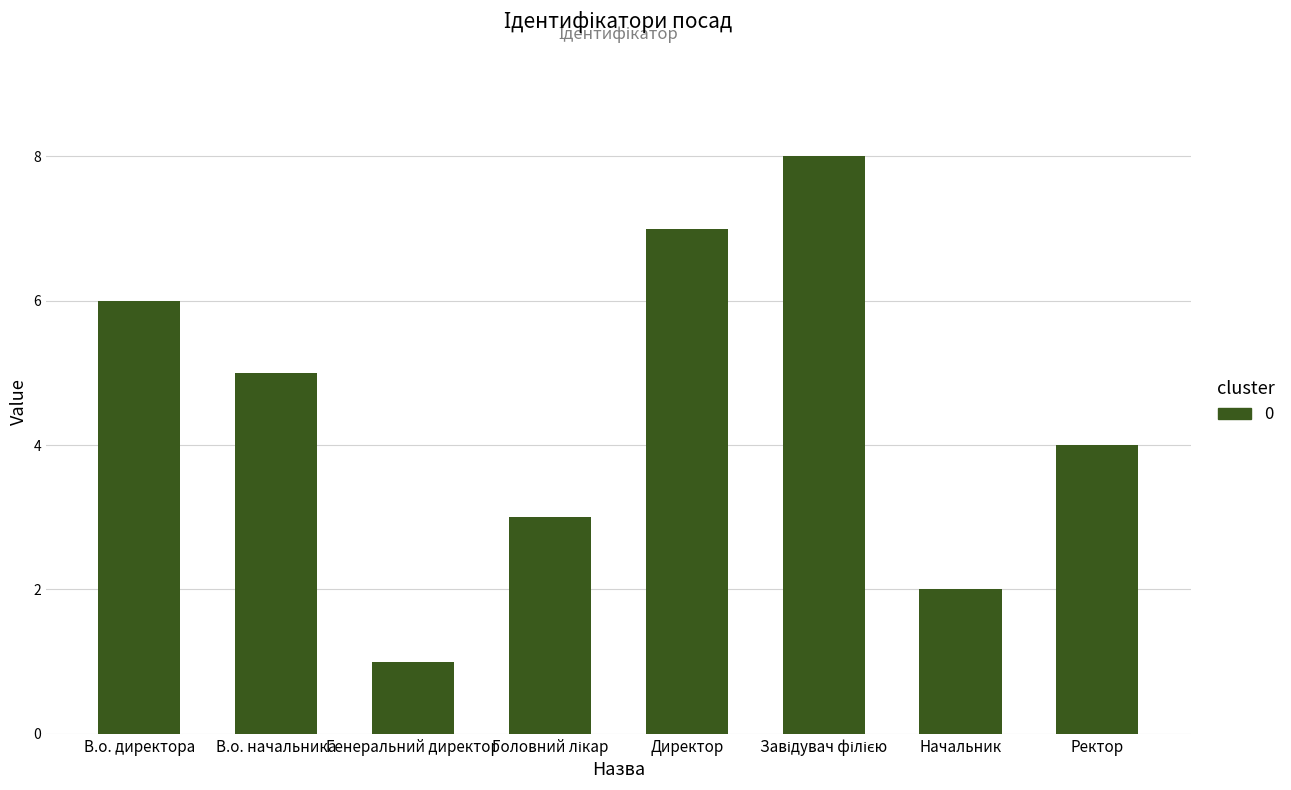

The chart shows a value of 7 at Директор. True or false?

True